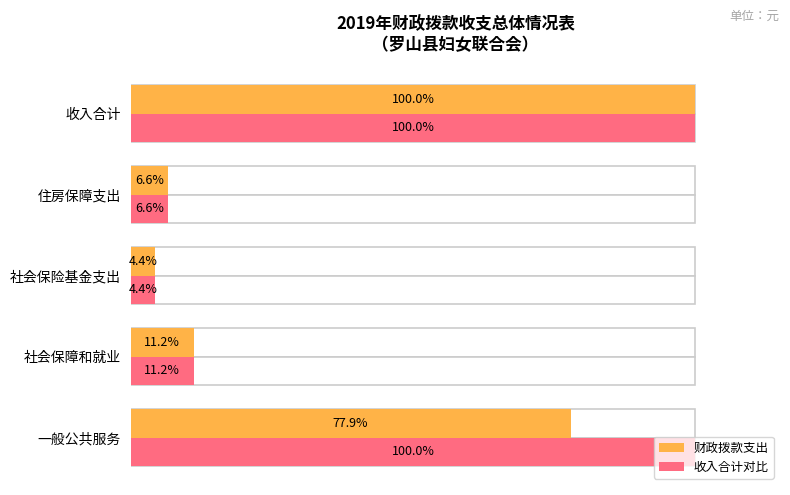

What is the difference between the second highest and minimum values in the 财政拨款支出 series?

73.5